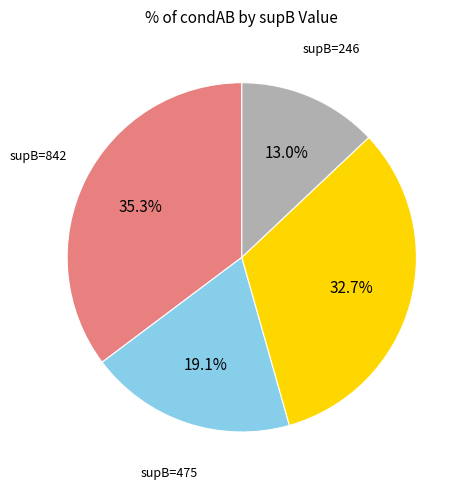

How many slices are in this pie chart?

4